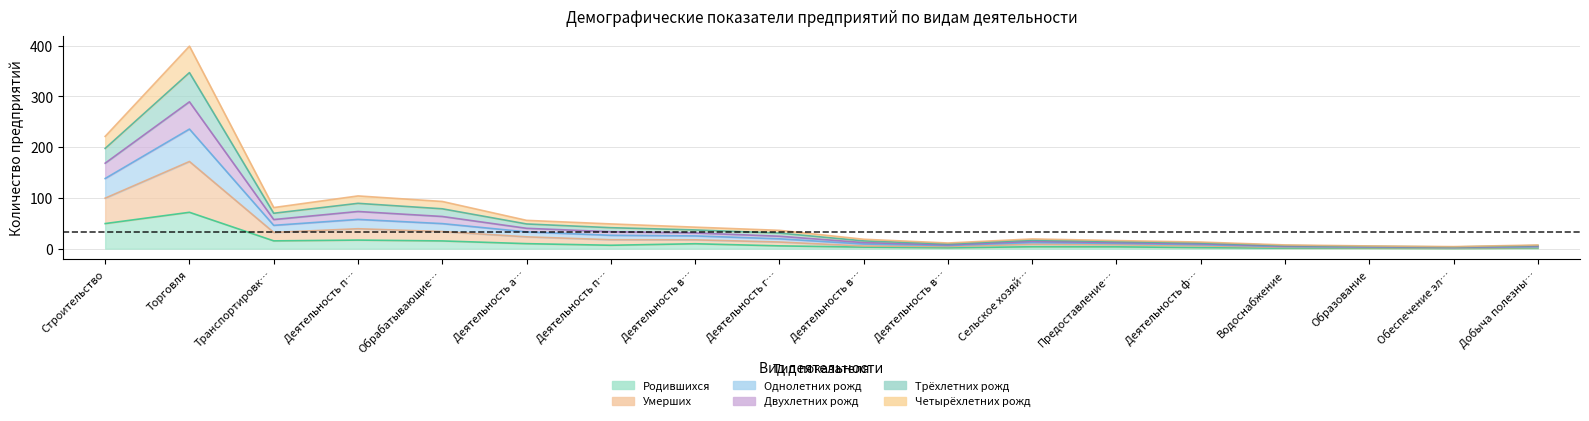

What position from the right is Деятельность по операциям с недвижимым?

12